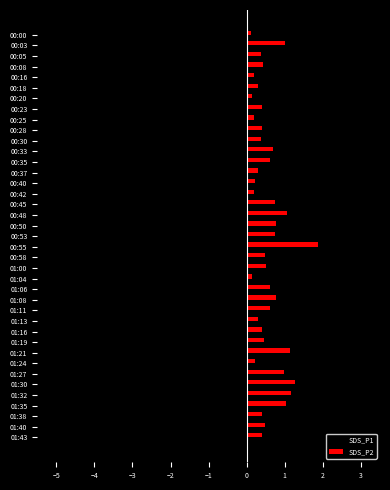

The SDS_P2 series shows 1.7 at 01:35. True or false?

False